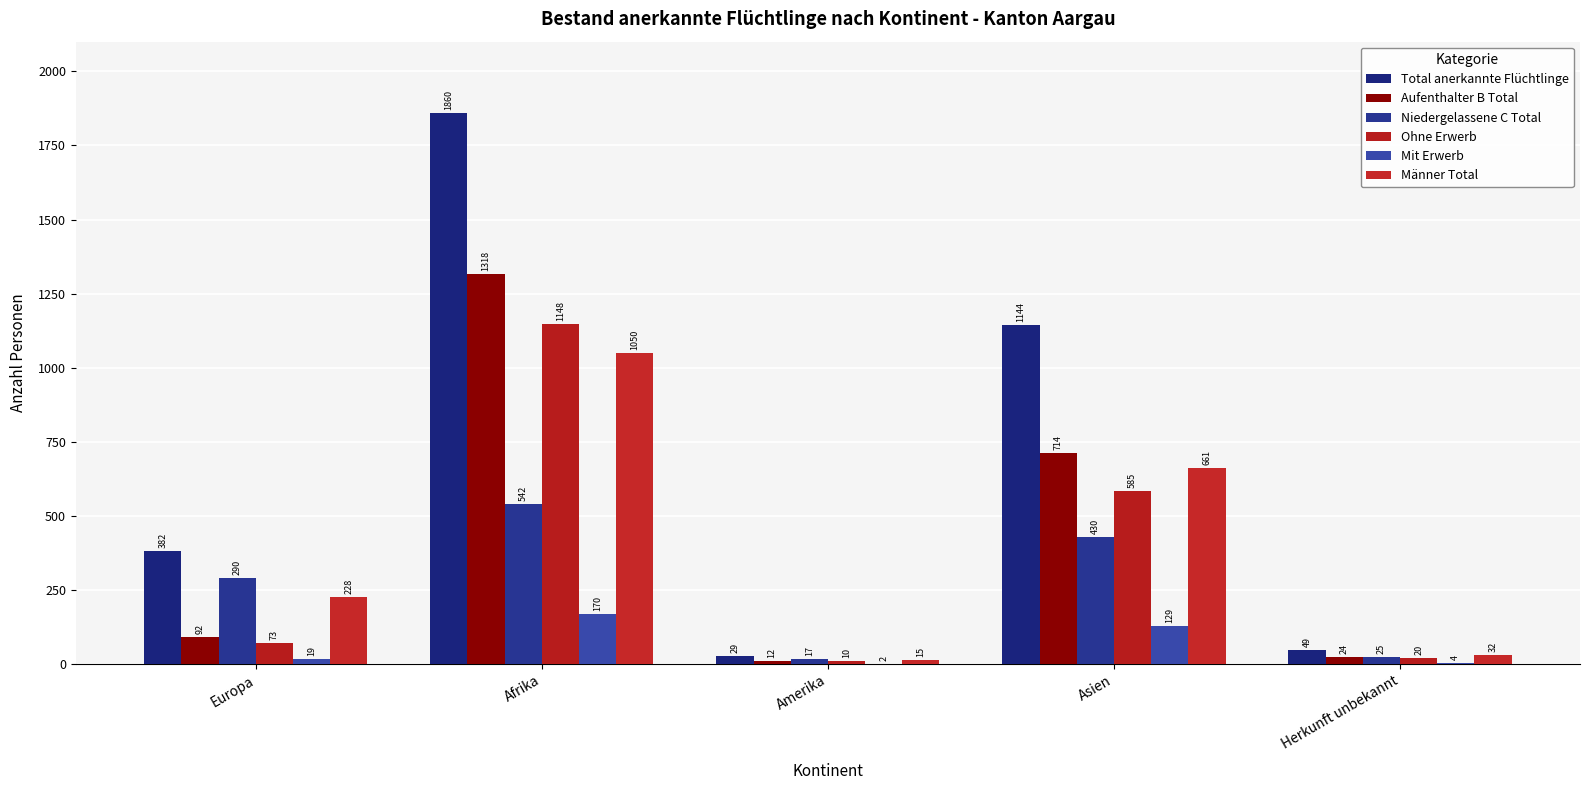

Between Europa and Asien, which is larger?

Asien